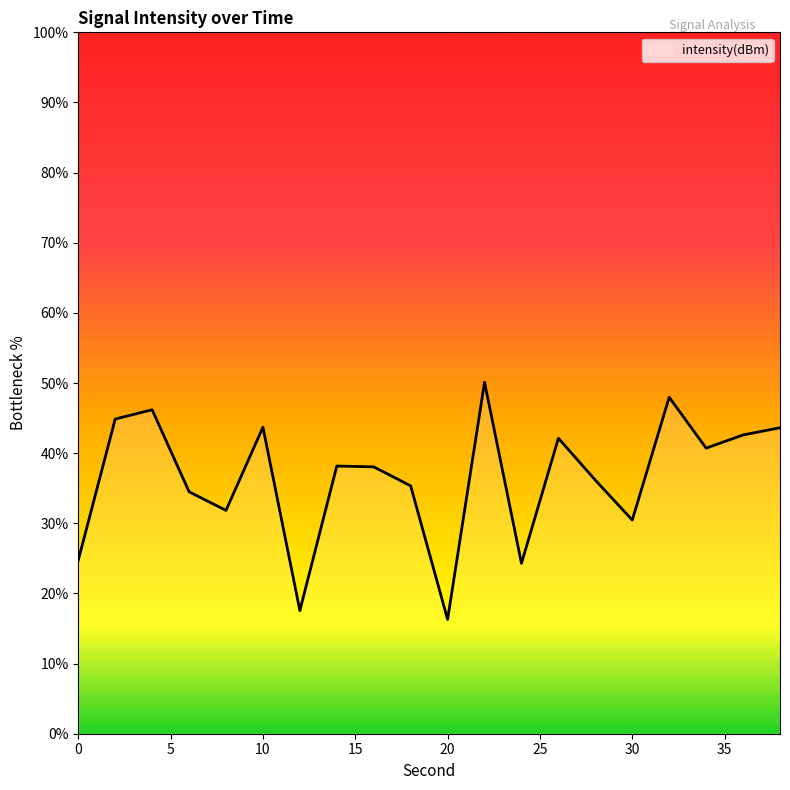

What is the smallest value displayed?

16.3